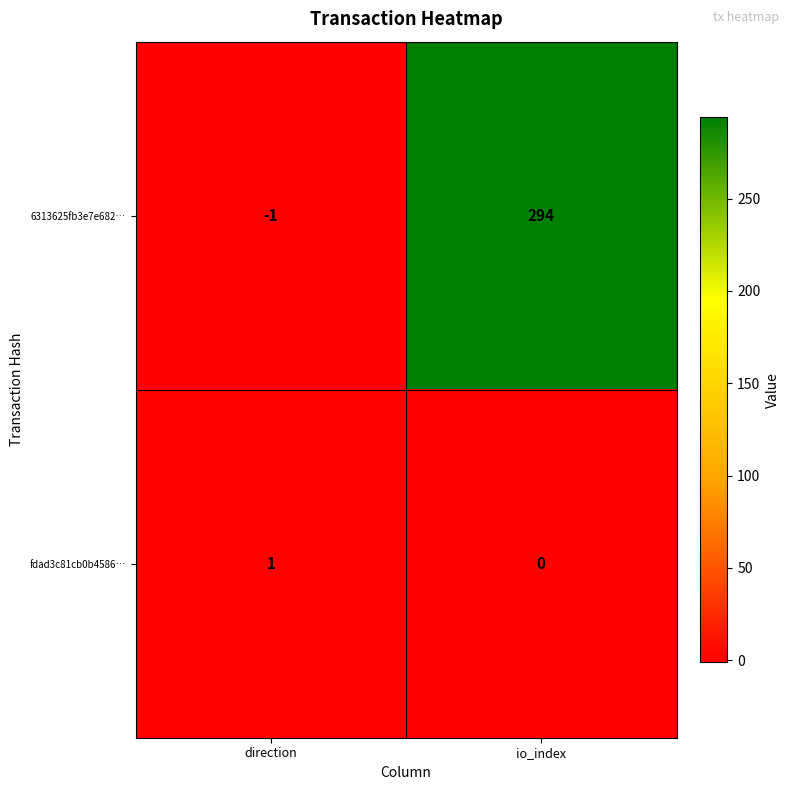

Reading left to right, extract all data points from this chart.

6313625fb3e7e682…: -1	294
fdad3c81cb0b4586…: 1	0